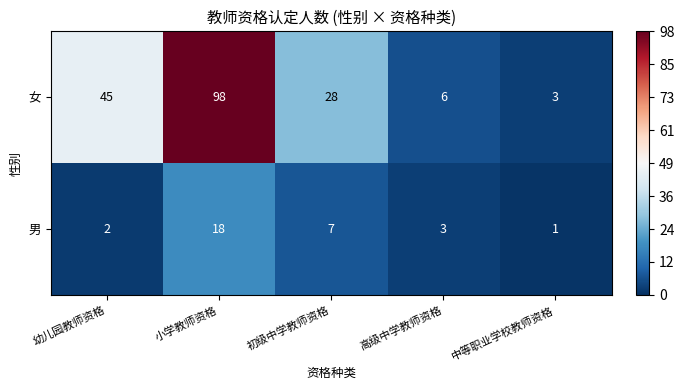

Rank the series at 小学教师资格 from lowest to highest value.

男, 女